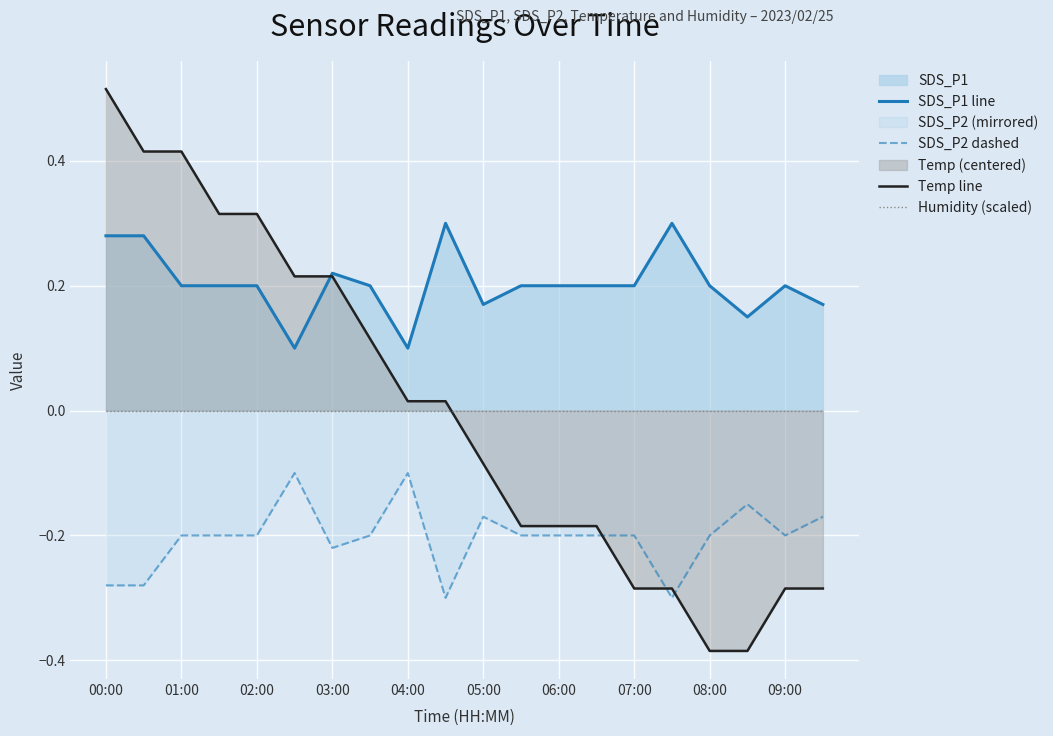

True or false: SDS_P2 dashed and Temp line intersect in this chart.

True